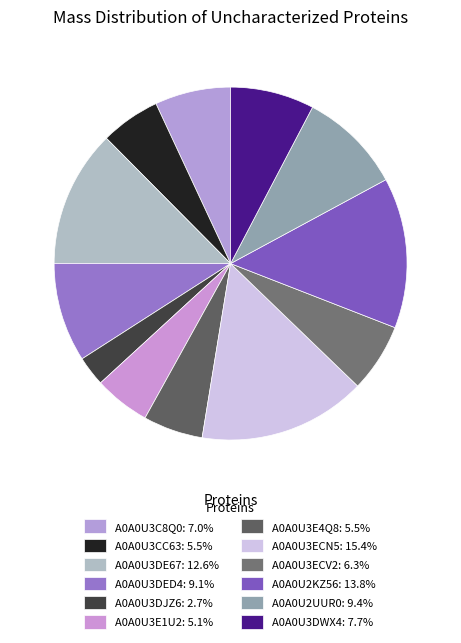

Do A0A0U3ECV2 and A0A0U3CC63 together represent more than half of the pie?

No